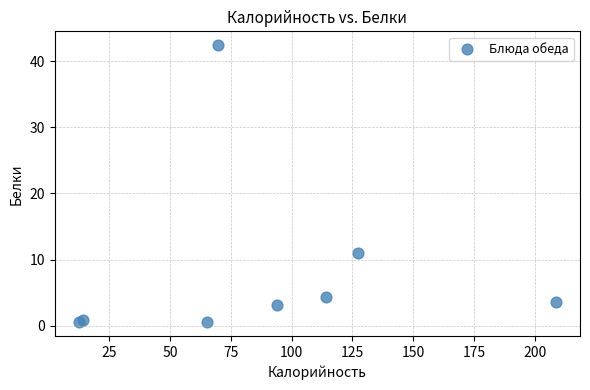

What Y value in the scatter plot is closest to 21?

11.0